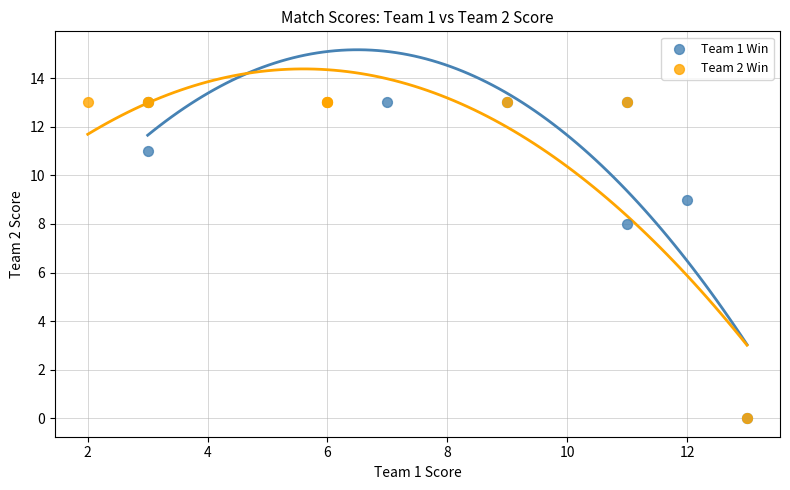

What are all the series names shown in the legend?

Team 1 Win, Team 2 Win